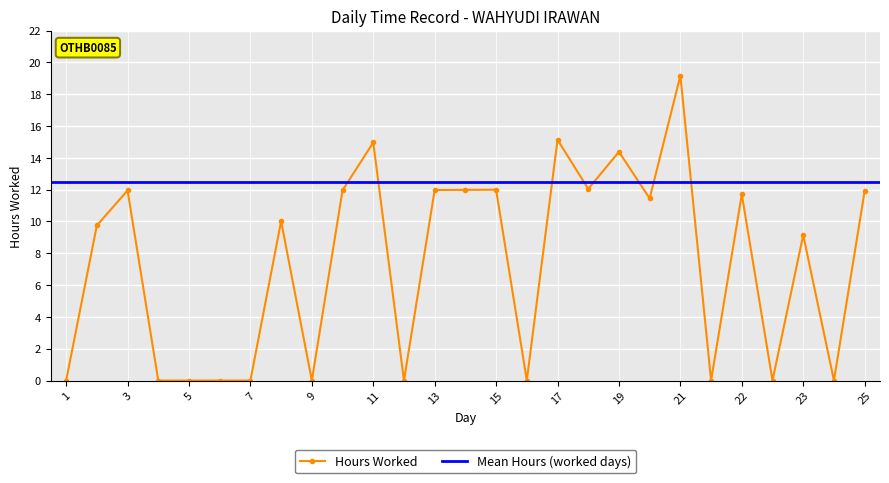

What is the ratio of the value at 22 to the value at 20?

1.0